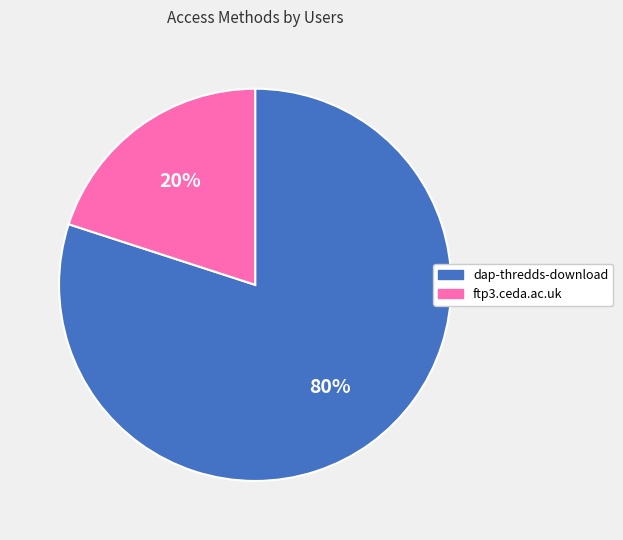

Is there any slice that represents more than half of the pie?

Yes